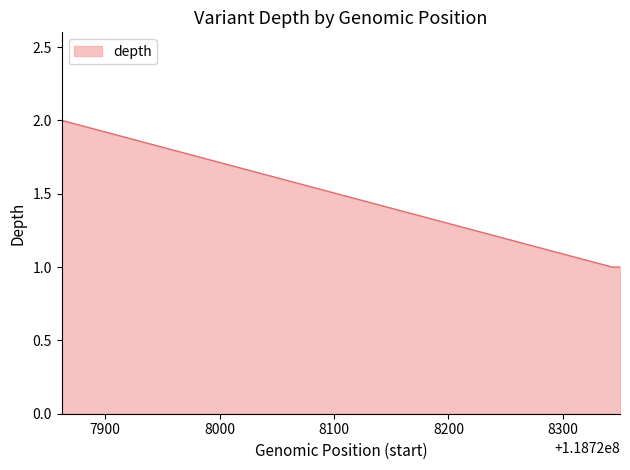

What is the sum of all values?

4